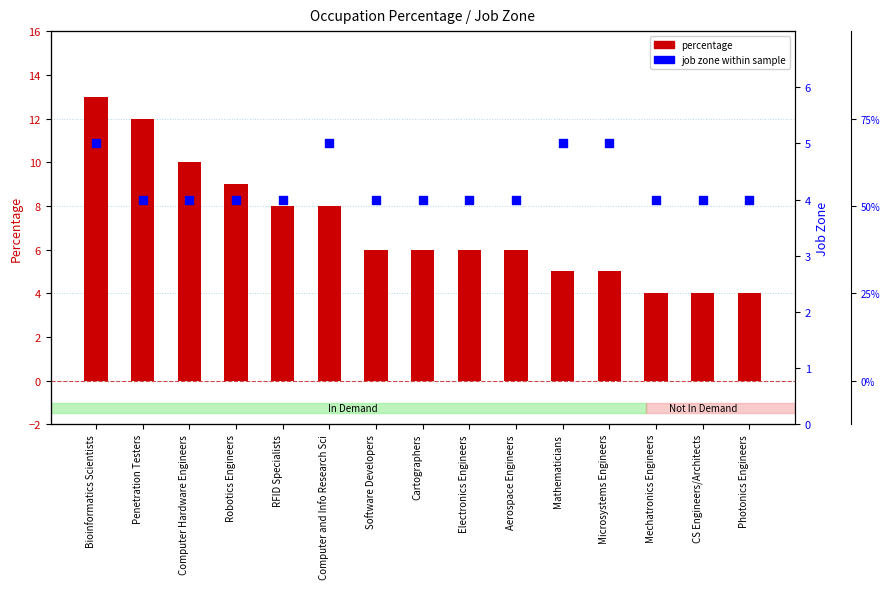

Is the value of percentage at Software Developers greater than the value of job zone within sample at Software Developers?

Yes